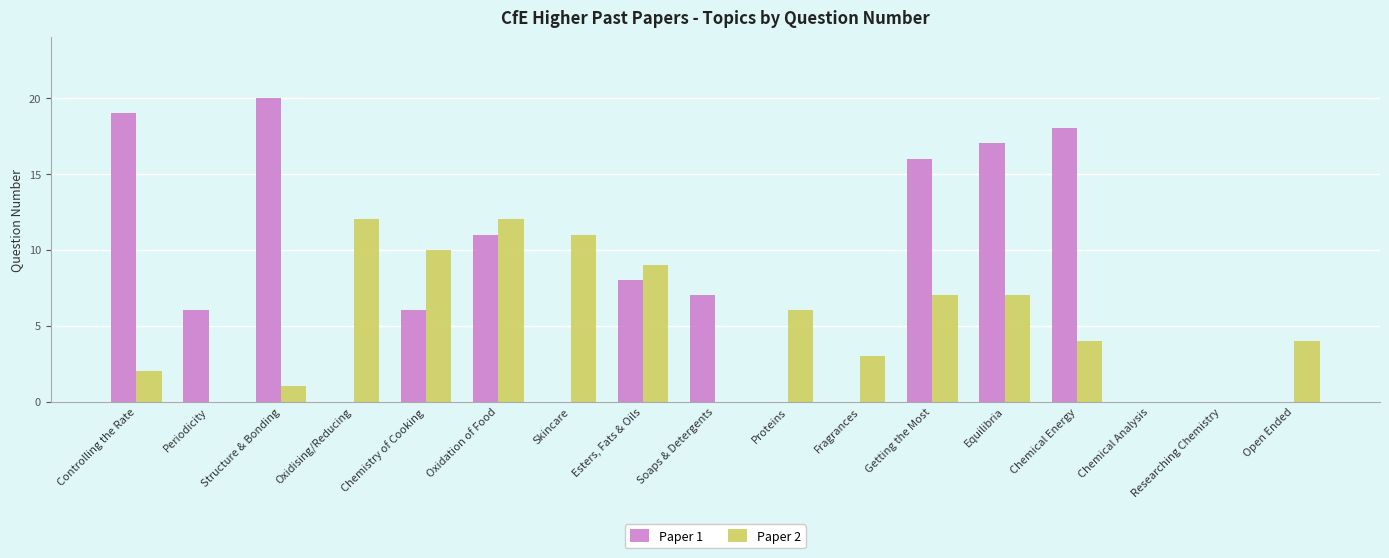

Is the value of Paper 1 at Chemical Energy greater than the value of Paper 2 at Structure & Bonding?

Yes